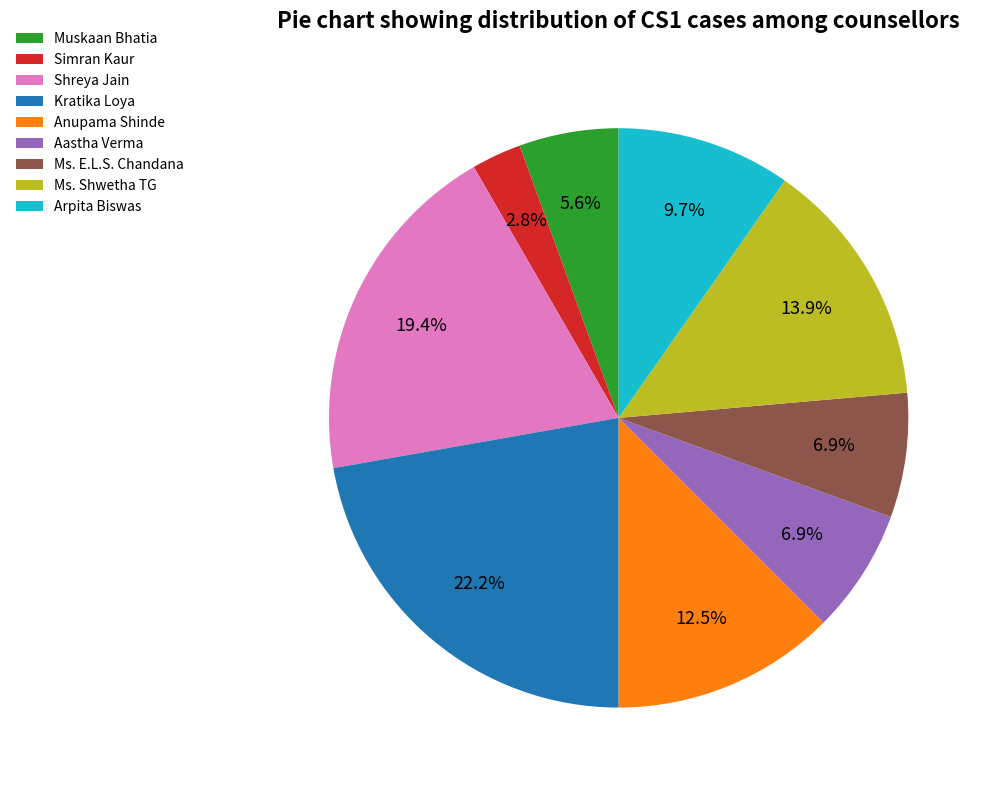

What is the largest slice in the pie chart?

Kratika Loya